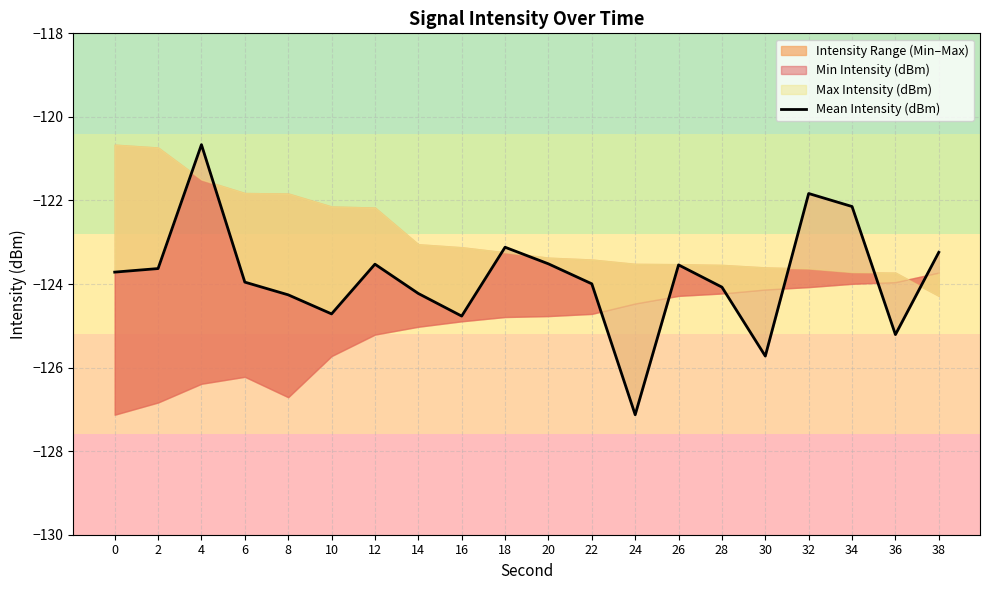

What value does the data have at 22?

-124.0